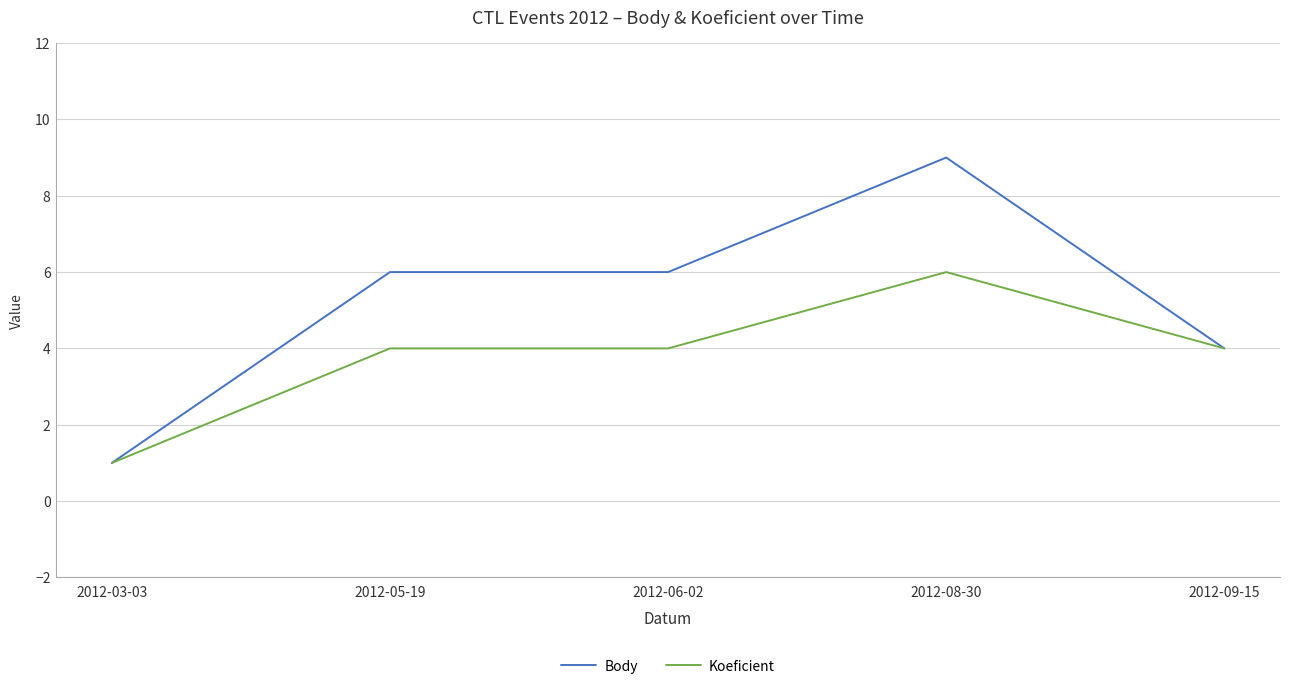

Is the value of Body at 2012-08-30 greater than the value of Koeficient at 2012-09-15?

Yes